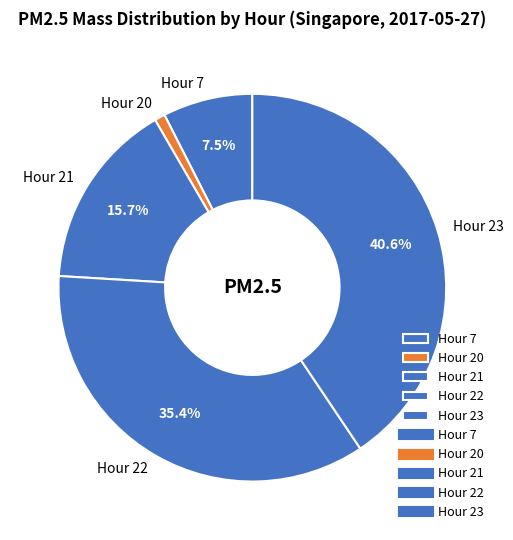

What percentage do Hour 7 and Hour 21 together represent?

23.2%